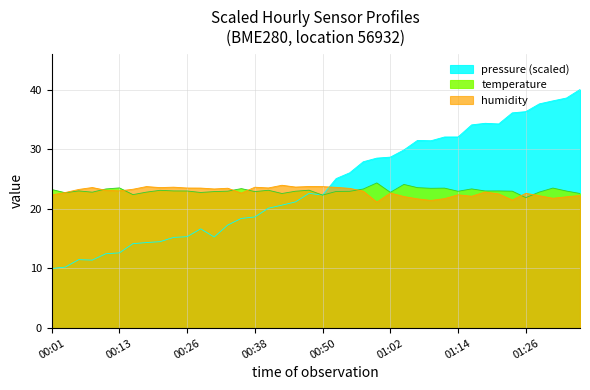

List the series in order of their peak value, lowest first.

humidity, temperature, pressure (scaled)